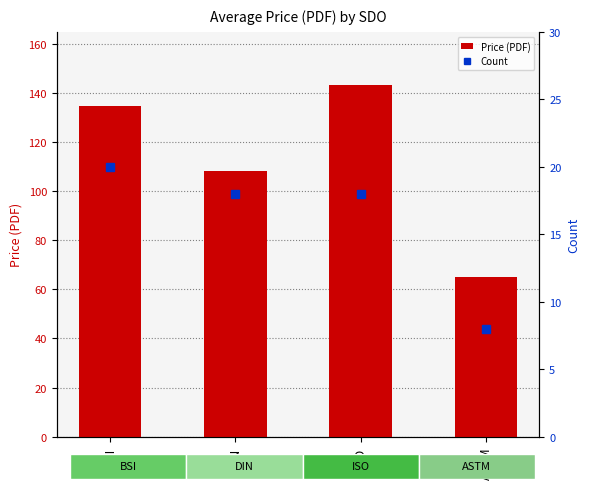

List the series in order of their peak value, highest first.

Price (PDF), Count